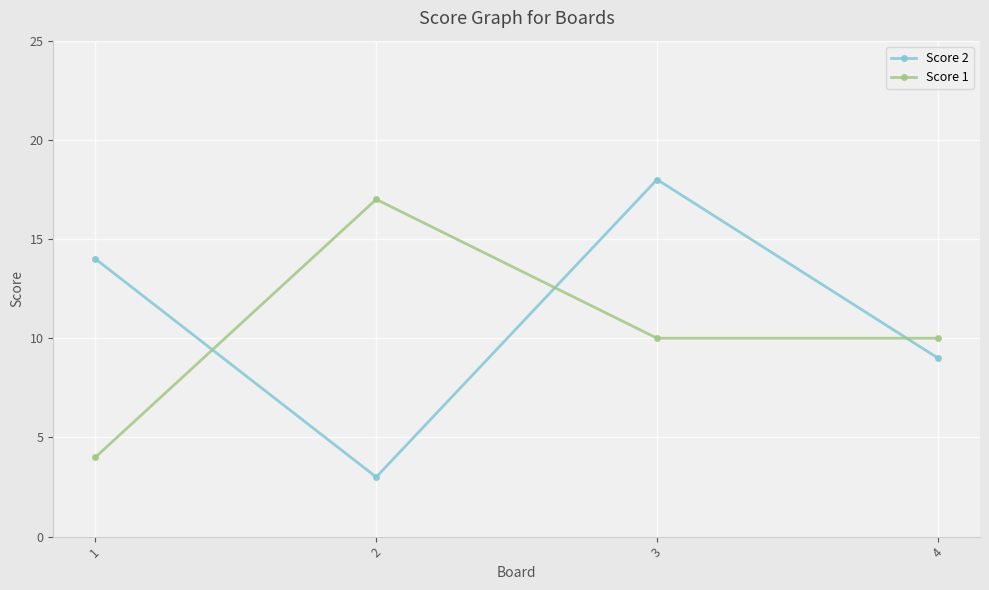

Reading left to right, extract all data points from this chart.

Score 2: 1=14	2=3	3=18	4=9
Score 1: 1=4	2=17	3=10	4=10